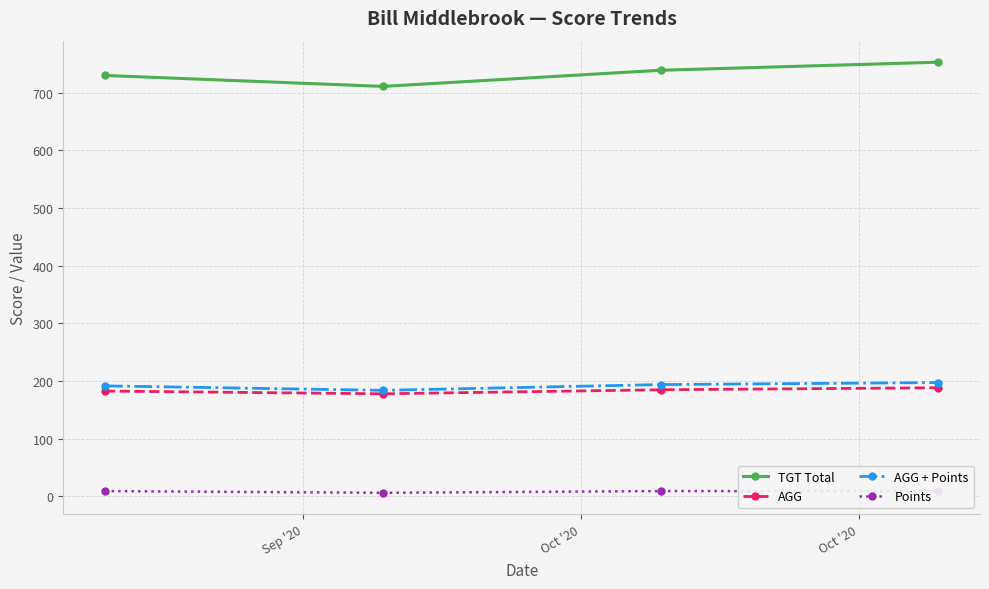

List the series in order of their peak value, lowest first.

Points, AGG, AGG + Points, TGT Total